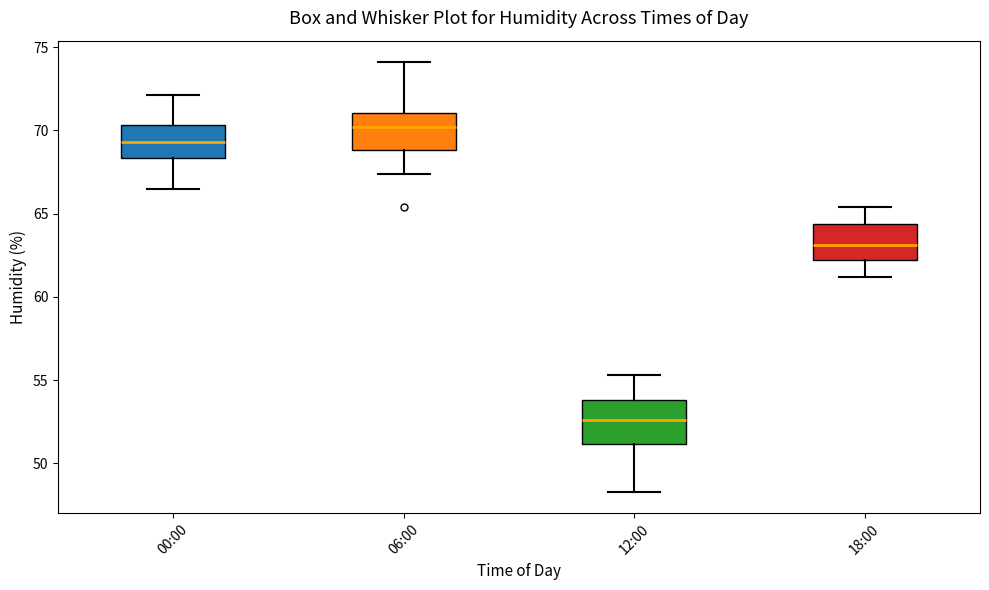

Which box has the highest median line?

06:00